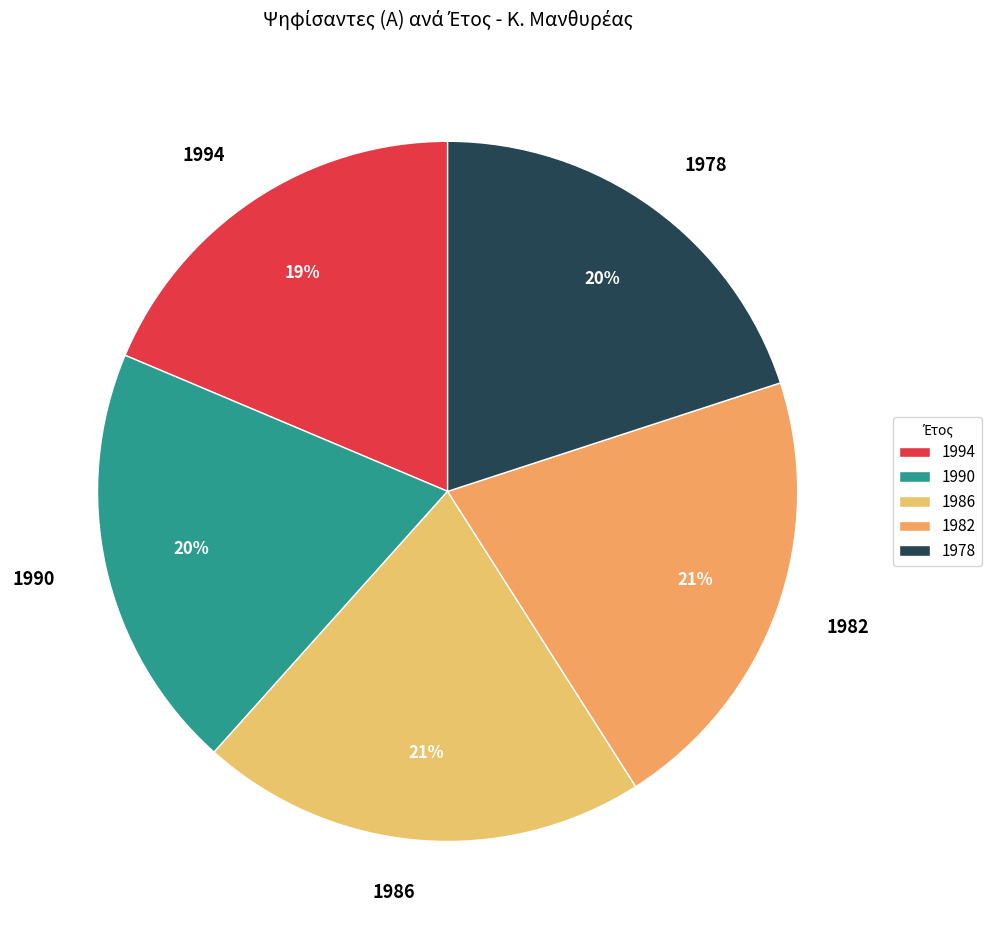

What is the ratio of the value at 1994 to the value at 1982?

0.9